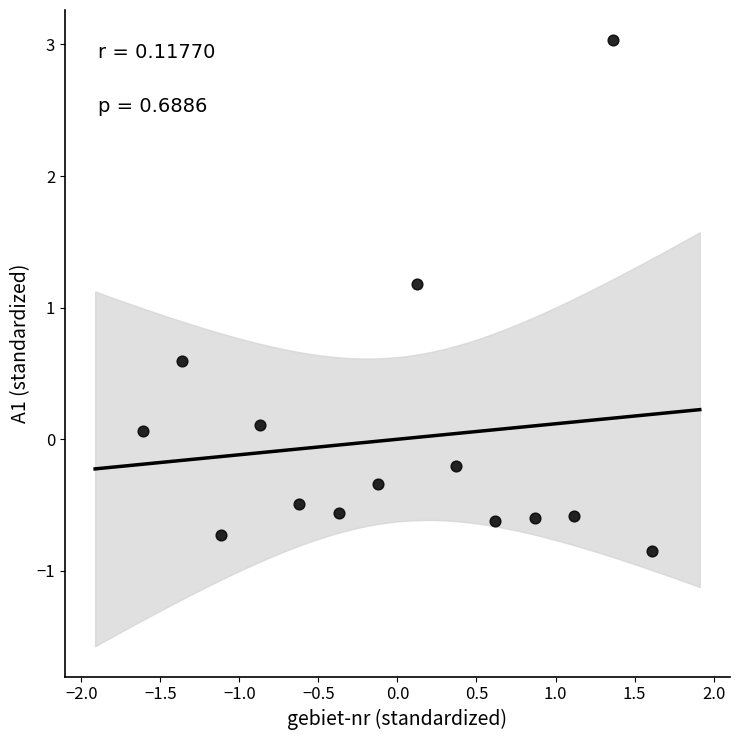

What Y value in the scatter plot is closest to 1?

1.2